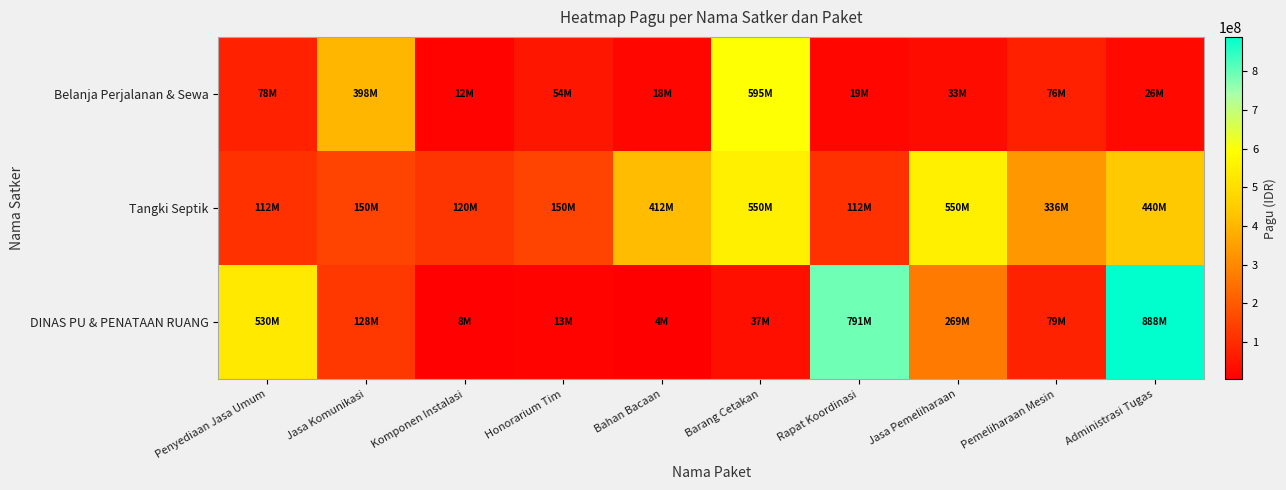

Reading right to left, list all the values displayed in this chart.

DINAS PU & PENATAAN RUANG: Administrasi Tugas=888158200	Pemeliharaan Mesin=79185000	Jasa Pemeliharaan=269495000	Rapat Koordinasi=790763000	Barang Cetakan=37360000	Bahan Bacaan=3960000	Honorarium Tim=12645000	Komponen Instalasi=8214400	Jasa Komunikasi=128300000	Penyediaan Jasa Umum=529578100
Tangki Septik: Administrasi Tugas=440000000	Pemeliharaan Mesin=335500000	Jasa Pemeliharaan=550000000	Rapat Koordinasi=112500000	Barang Cetakan=550000000	Bahan Bacaan=412500000	Honorarium Tim=150000000	Komponen Instalasi=120000000	Jasa Komunikasi=150000000	Penyediaan Jasa Umum=112500000
Belanja Perjalanan & Sewa: Administrasi Tugas=26250000	Pemeliharaan Mesin=75960000	Jasa Pemeliharaan=33100000	Rapat Koordinasi=18945000	Barang Cetakan=594900000	Bahan Bacaan=18000000	Honorarium Tim=54000000	Komponen Instalasi=12000000	Jasa Komunikasi=397777000	Penyediaan Jasa Umum=78000000